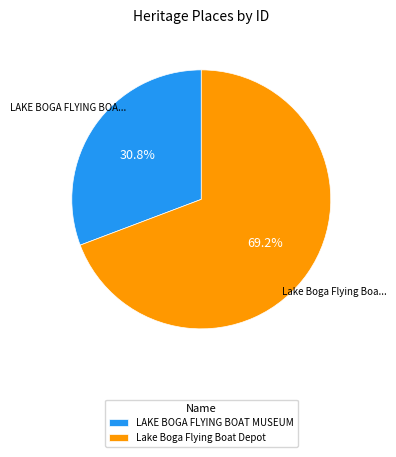

Which has a higher value, Lake Boga Flying Boat Depot or LAKE BOGA FLYING BOAT MUSEUM?

Lake Boga Flying Boat Depot